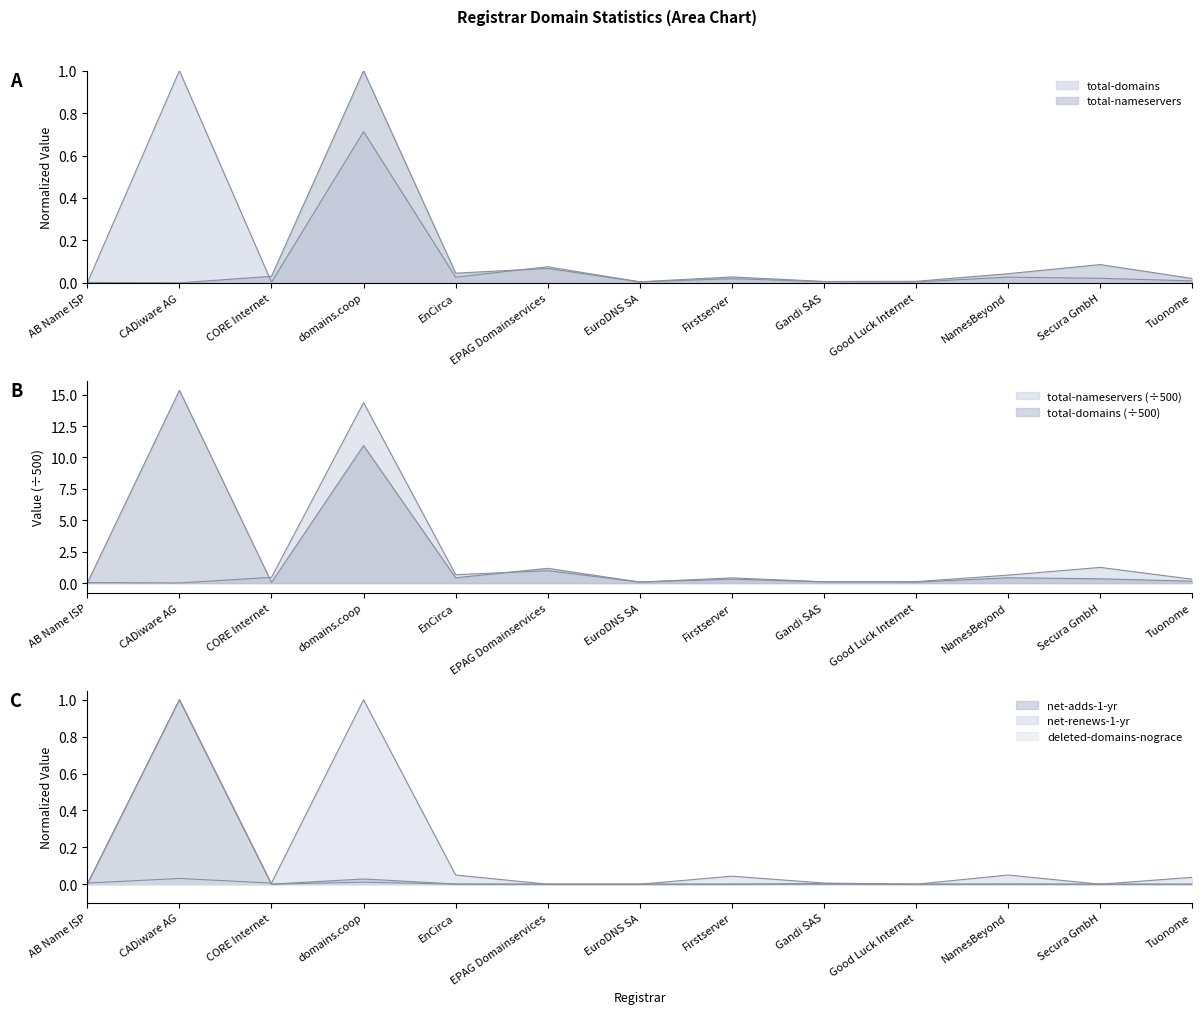

What is the label of the 4th point from the right?

Good Luck Internet